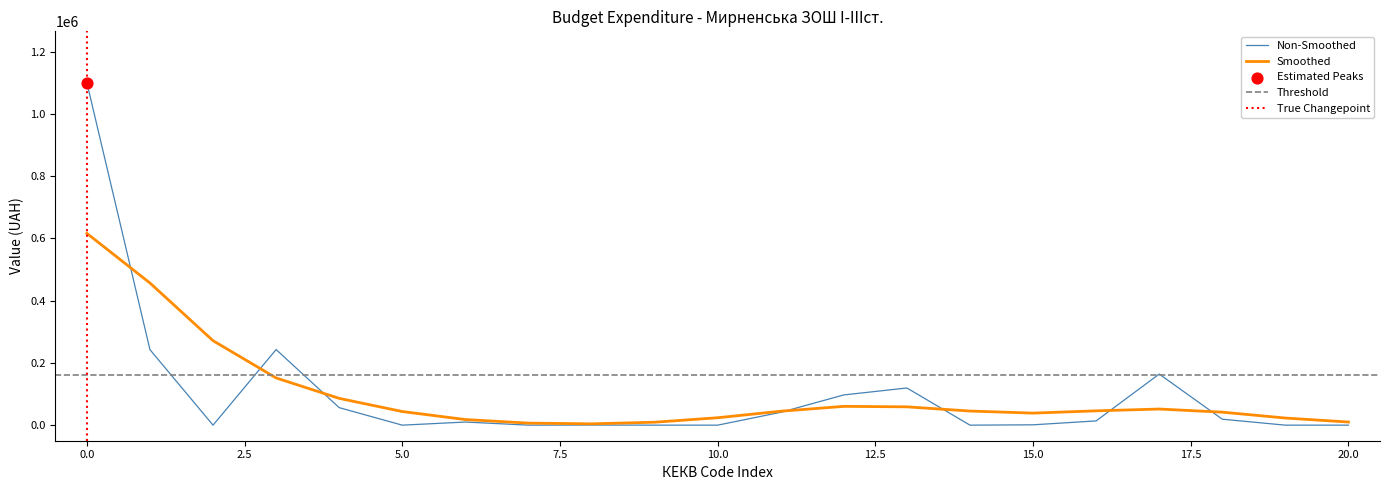

The Non-Smoothed series shows 753222.8 at 0.0. True or false?

False